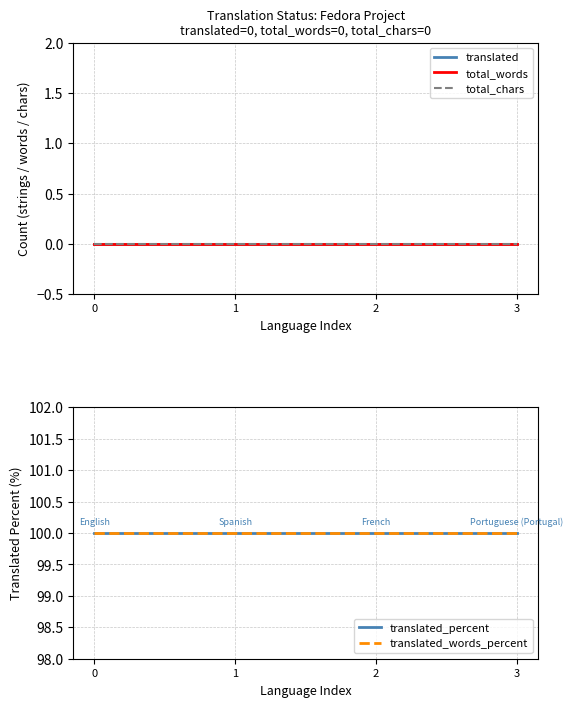

What is the greatest value displayed?

100